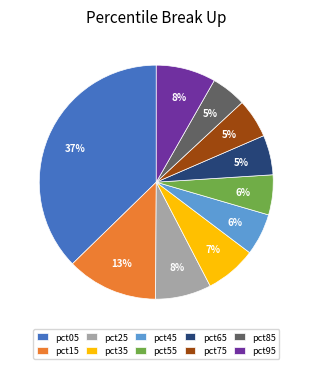

What is the largest slice in the pie chart?

pct05